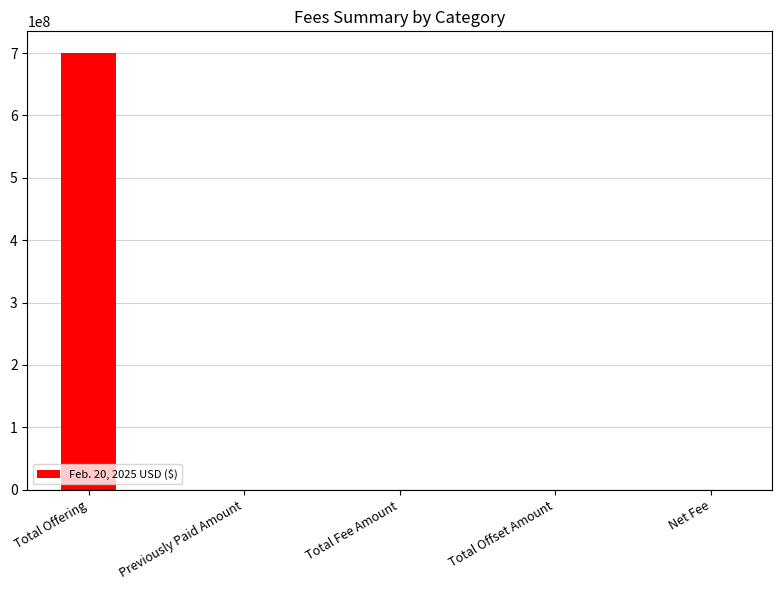

What is the sum of all values?

699962262.8